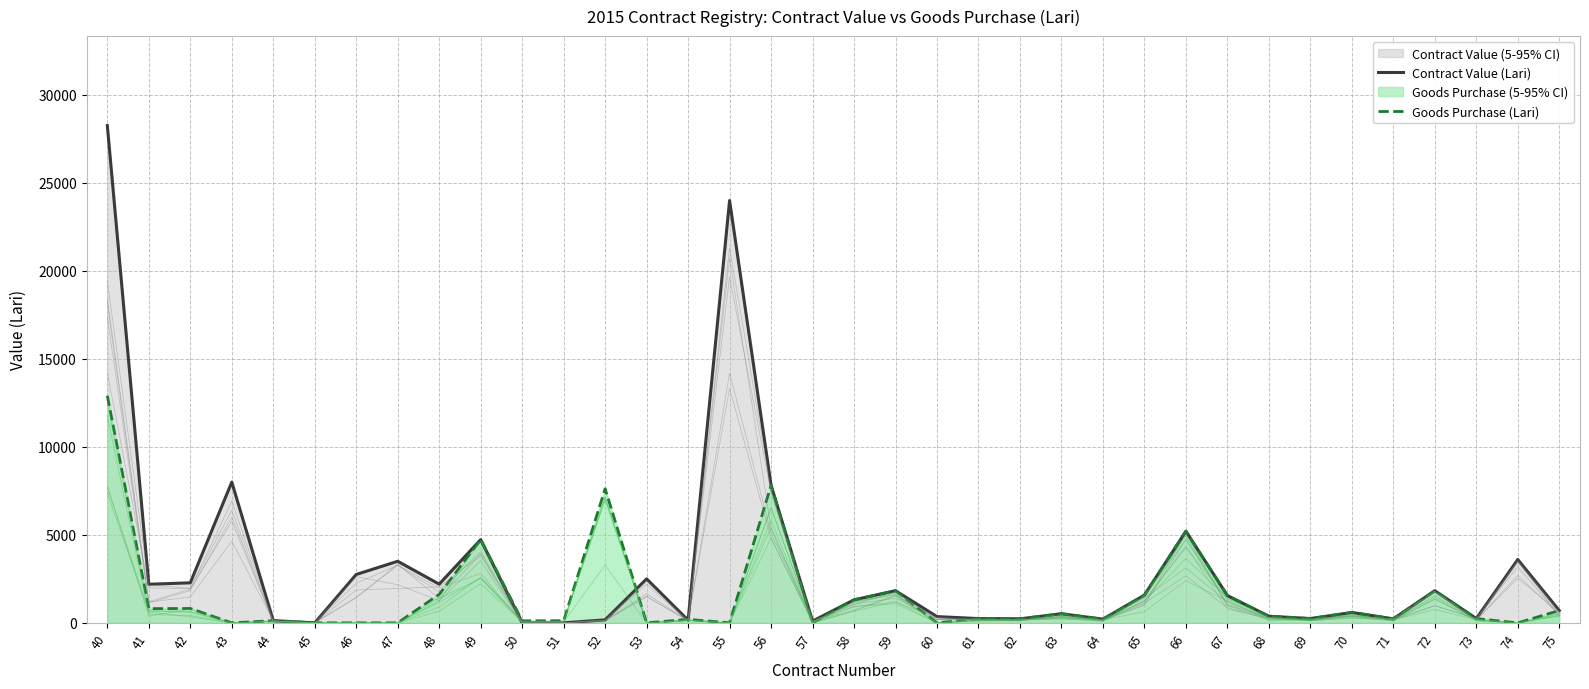

The value of Goods Purchase (Lari) at 63 is 825. True or false?

False